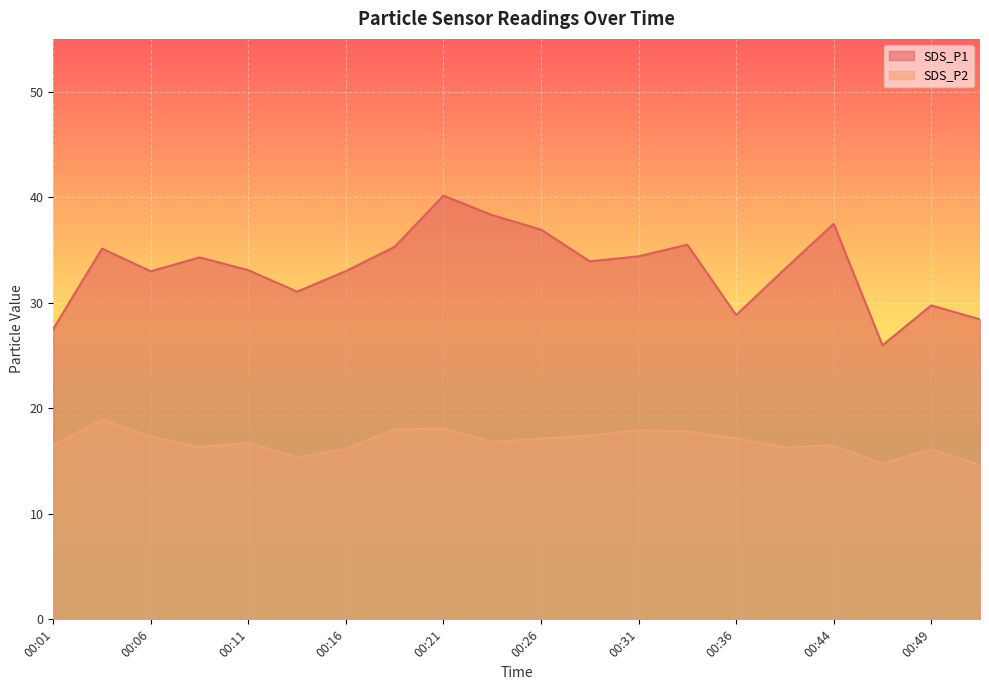

What is the value of the SDS_P1 point at the 4th from the left?

34.3